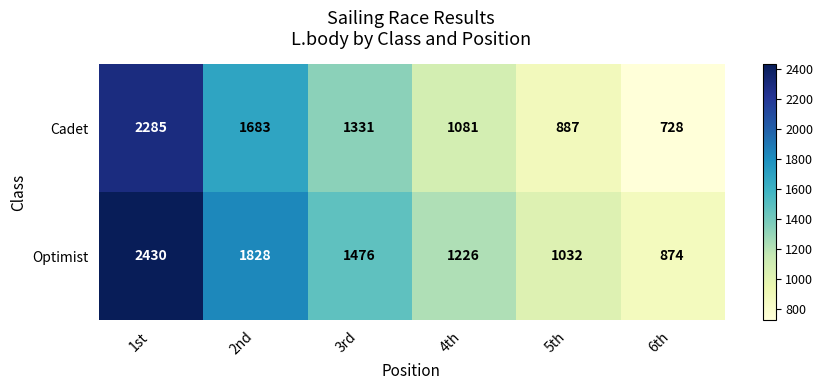

Count the number of categories in the chart.

6